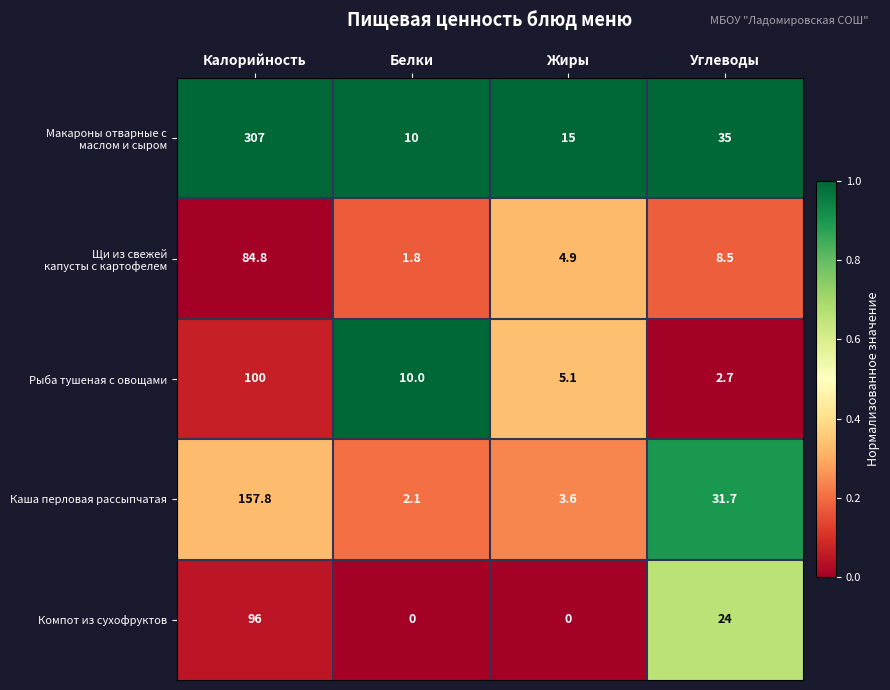

What is the sum of the Компот из сухофруктов values at Калорийность and Белки?

96.0